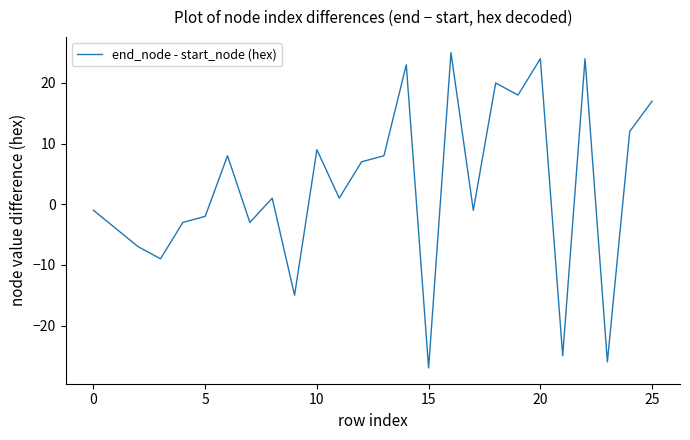

What is the difference between the maximum and minimum values?

52